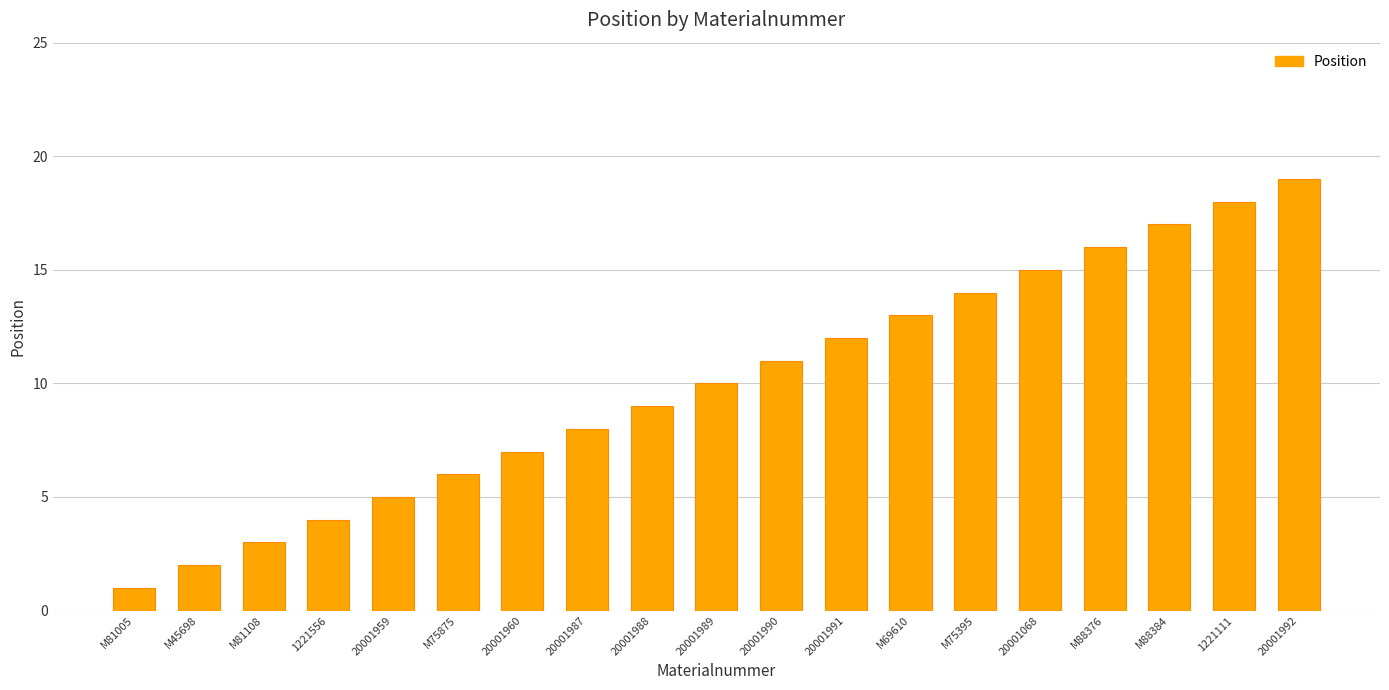

What is the difference between the maximum and second lowest values?

17